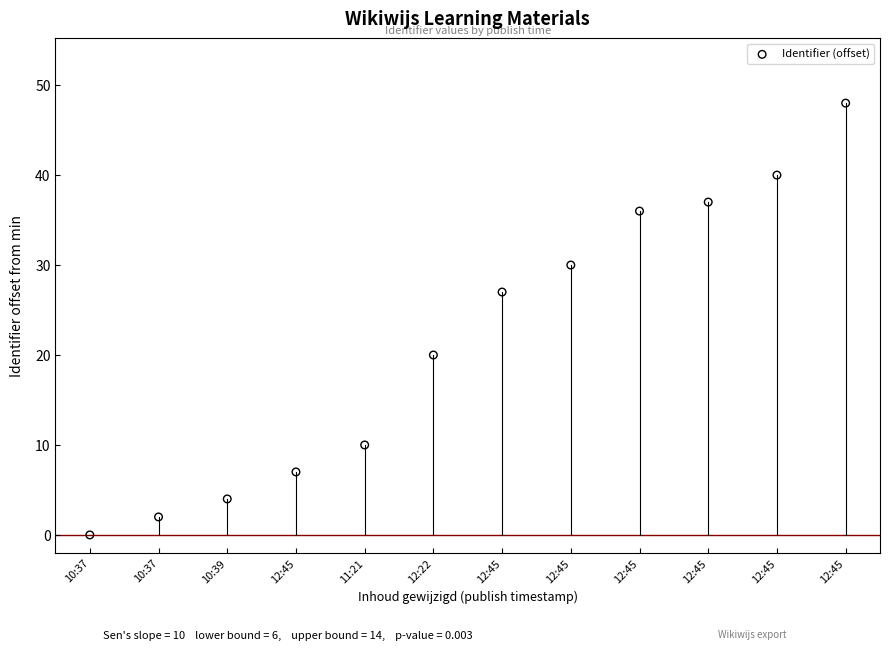

What Y value in the scatter plot is closest to 24?

27